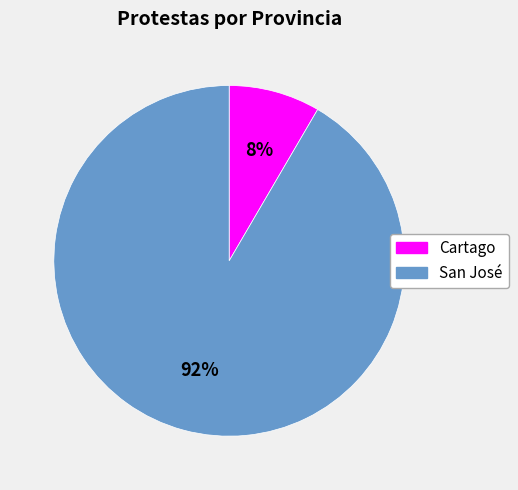

Combined, do San José and Cartago account for over 50%?

Yes